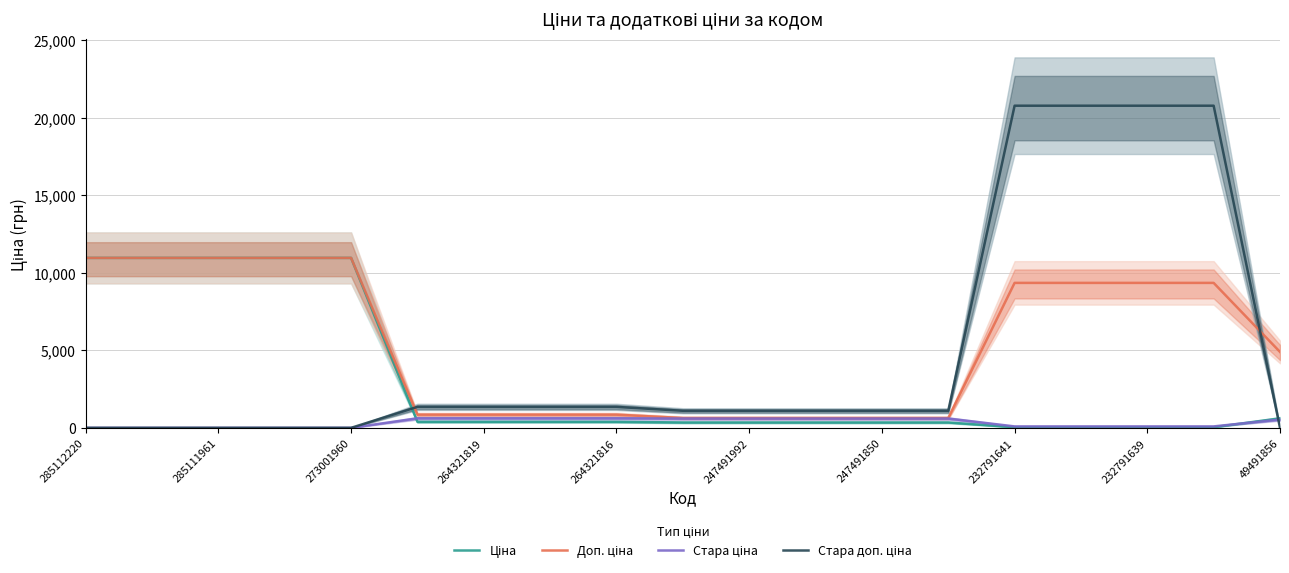

The value of Доп. ціна at 273001960 is 10952.0. True or false?

True